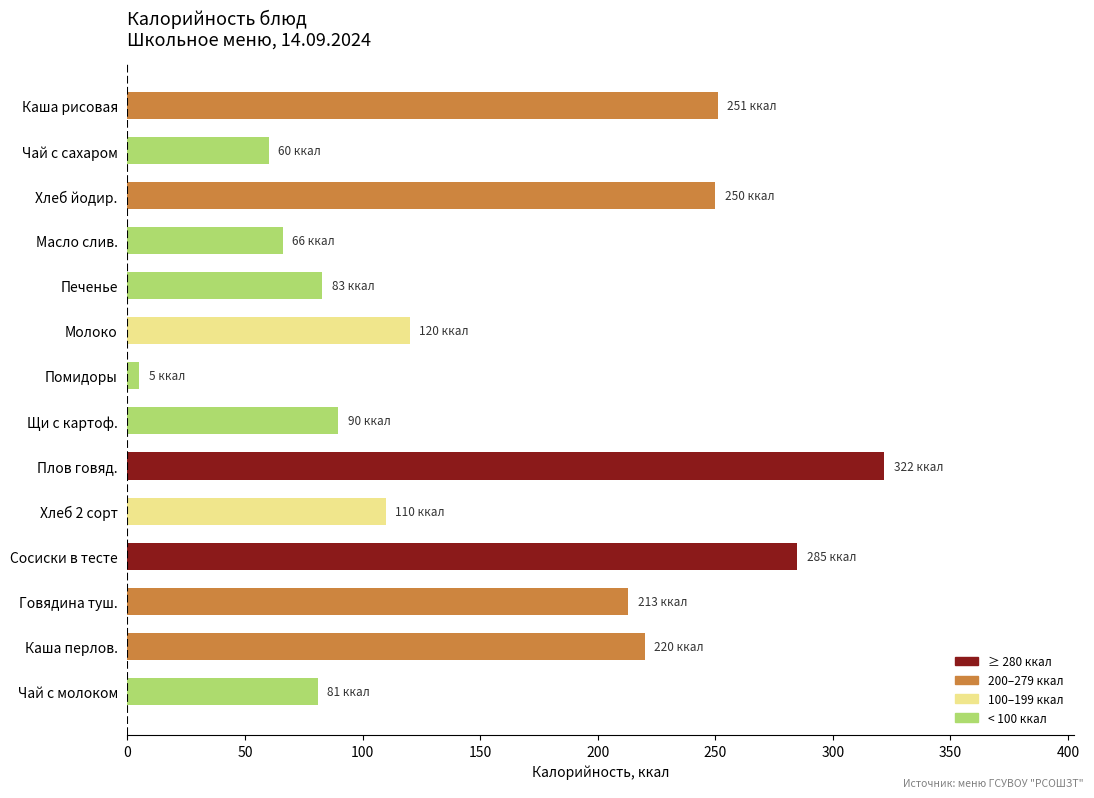

Is it true that the value at Каша перлов. is 129.7?

False